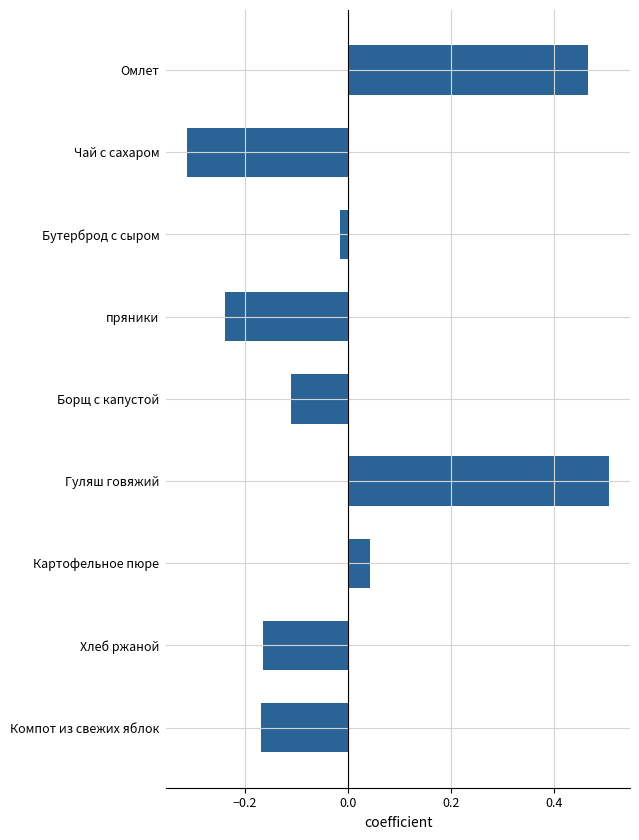

Which label corresponds to the smallest value in the chart?

Чай с сахаром